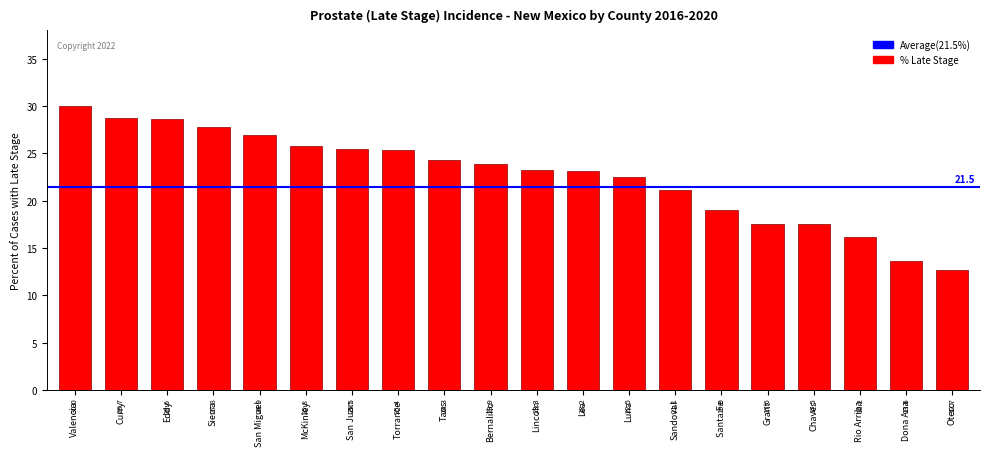

What is the label of the 1st bar from the left?

Valencia